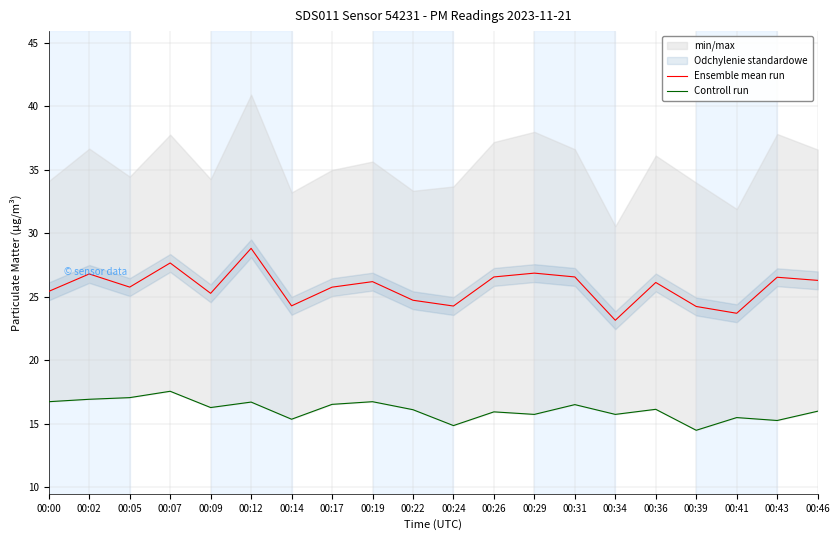

List the labels in order of Controll run value, smallest first.

00:39, 00:24, 00:43, 00:14, 00:41, 00:29, 00:34, 00:26, 00:46, 00:22, 00:36, 00:09, 00:31, 00:17, 00:12, 00:00, 00:19, 00:02, 00:05, 00:07